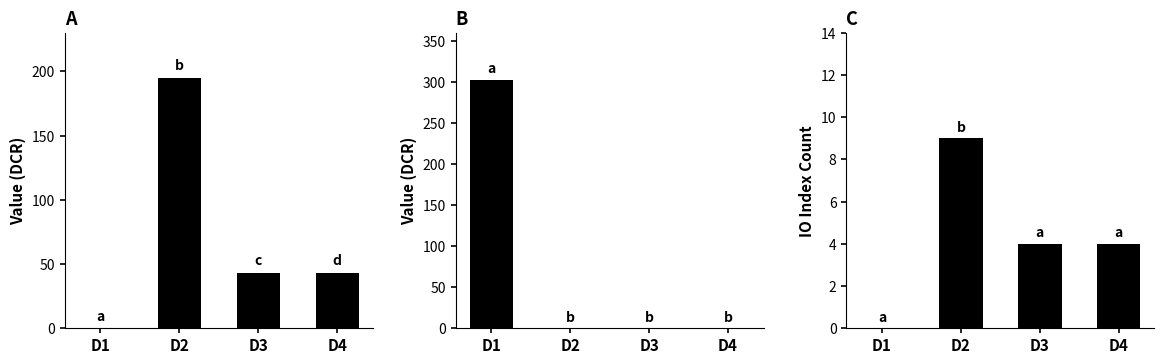

How many bars are there in each group?

3